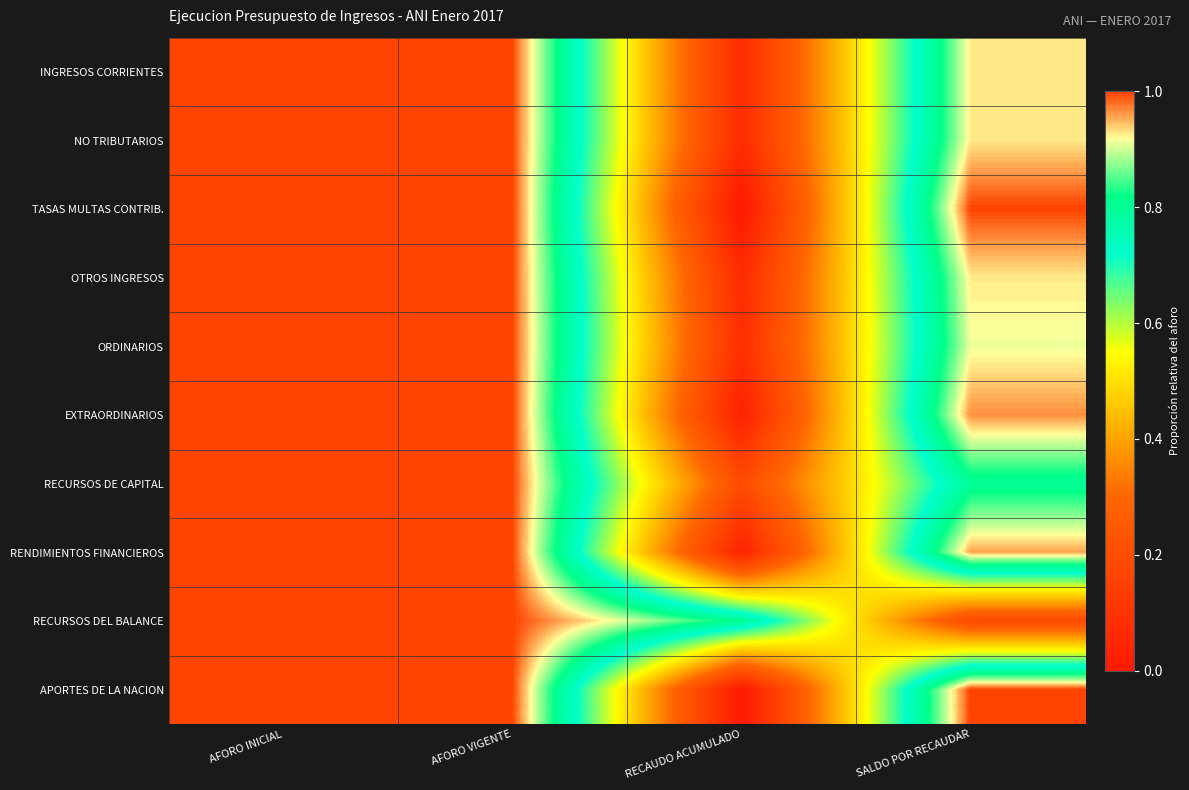

Reading left to right, list all the values displayed in this chart.

INGRESOS CORRIENTES: AFORO INICIAL=1.0	AFORO VIGENTE=1.0	RECAUDO ACUMULADO=0.1	SALDO POR RECAUDAR=0.9
NO TRIBUTARIOS: AFORO INICIAL=1.0	AFORO VIGENTE=1.0	RECAUDO ACUMULADO=0.1	SALDO POR RECAUDAR=0.9
TASAS MULTAS CONTRIB.: AFORO INICIAL=1.0	AFORO VIGENTE=1.0	RECAUDO ACUMULADO=0.0	SALDO POR RECAUDAR=1.0
OTROS INGRESOS: AFORO INICIAL=1.0	AFORO VIGENTE=1.0	RECAUDO ACUMULADO=0.1	SALDO POR RECAUDAR=0.9
ORDINARIOS: AFORO INICIAL=1.0	AFORO VIGENTE=1.0	RECAUDO ACUMULADO=0.1	SALDO POR RECAUDAR=0.9
EXTRAORDINARIOS: AFORO INICIAL=1.0	AFORO VIGENTE=1.0	RECAUDO ACUMULADO=0.0	SALDO POR RECAUDAR=1.0
RECURSOS DE CAPITAL: AFORO INICIAL=1.0	AFORO VIGENTE=1.0	RECAUDO ACUMULADO=0.2	SALDO POR RECAUDAR=0.8
RENDIMIENTOS FINANCIEROS: AFORO INICIAL=1.0	AFORO VIGENTE=1.0	RECAUDO ACUMULADO=0.0	SALDO POR RECAUDAR=1.0
RECURSOS DEL BALANCE: AFORO INICIAL=1.0	AFORO VIGENTE=1.0	RECAUDO ACUMULADO=0.8	SALDO POR RECAUDAR=0.2
APORTES DE LA NACION: AFORO INICIAL=1.0	AFORO VIGENTE=1.0	RECAUDO ACUMULADO=0.0	SALDO POR RECAUDAR=1.0